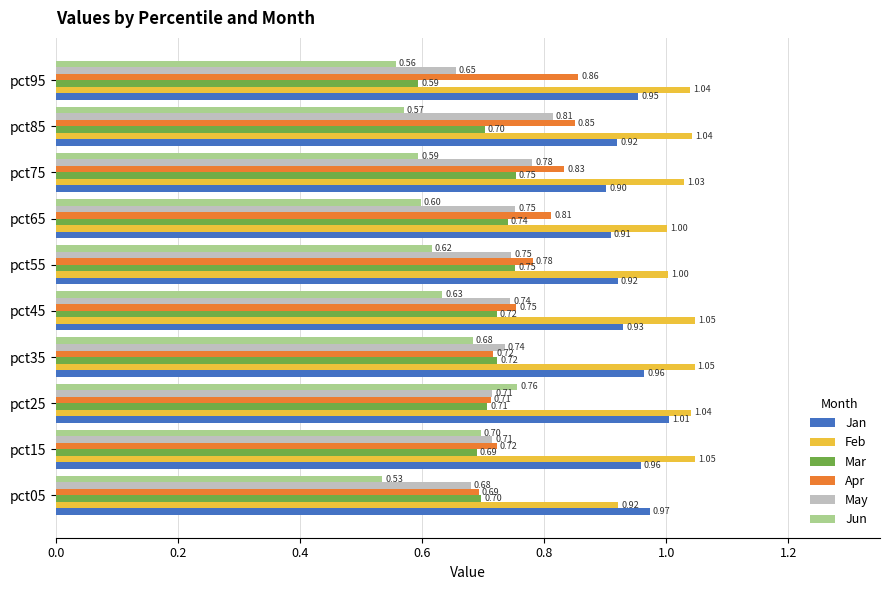

At pct75, list the series in order from largest to smallest.

Feb, Jan, Apr, May, Mar, Jun